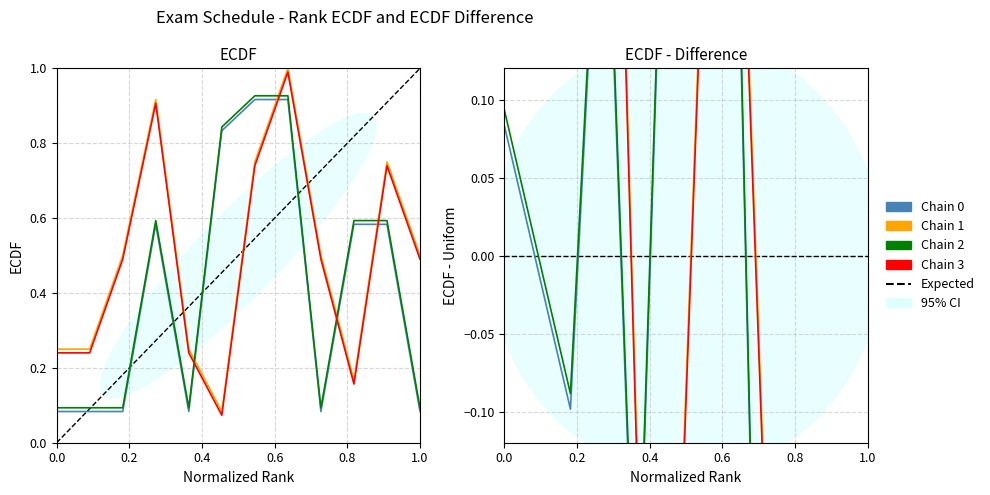

How many categories are shown in the chart?

12